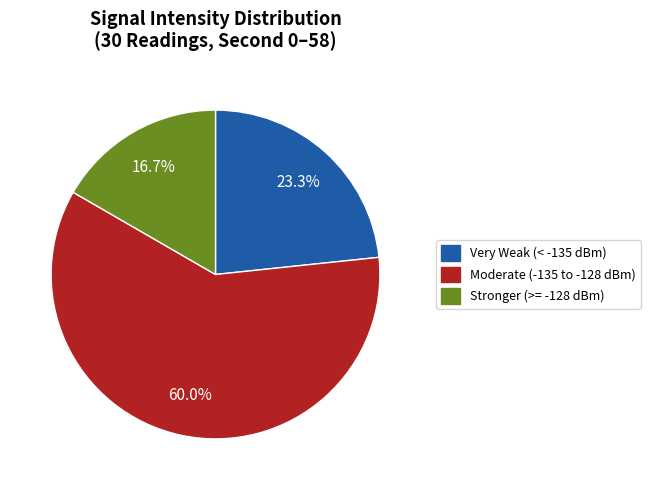

Does any single category account for the majority?

Yes